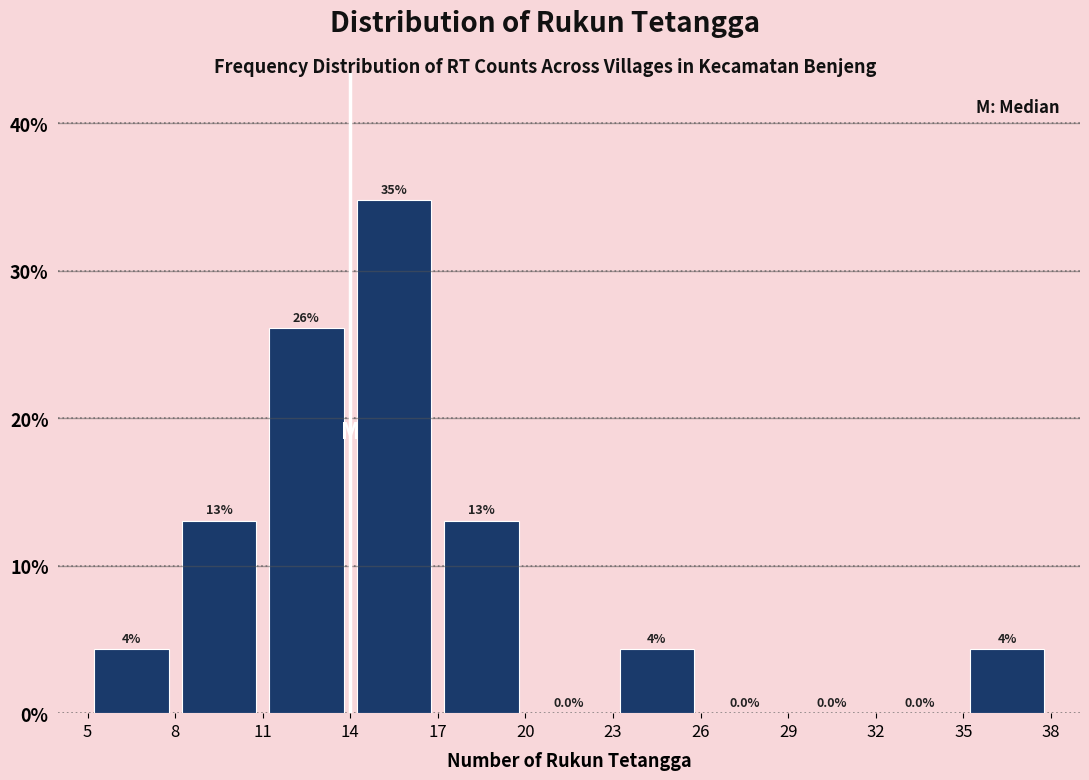

Which range on the x-axis has the tallest bar?

14 to 17